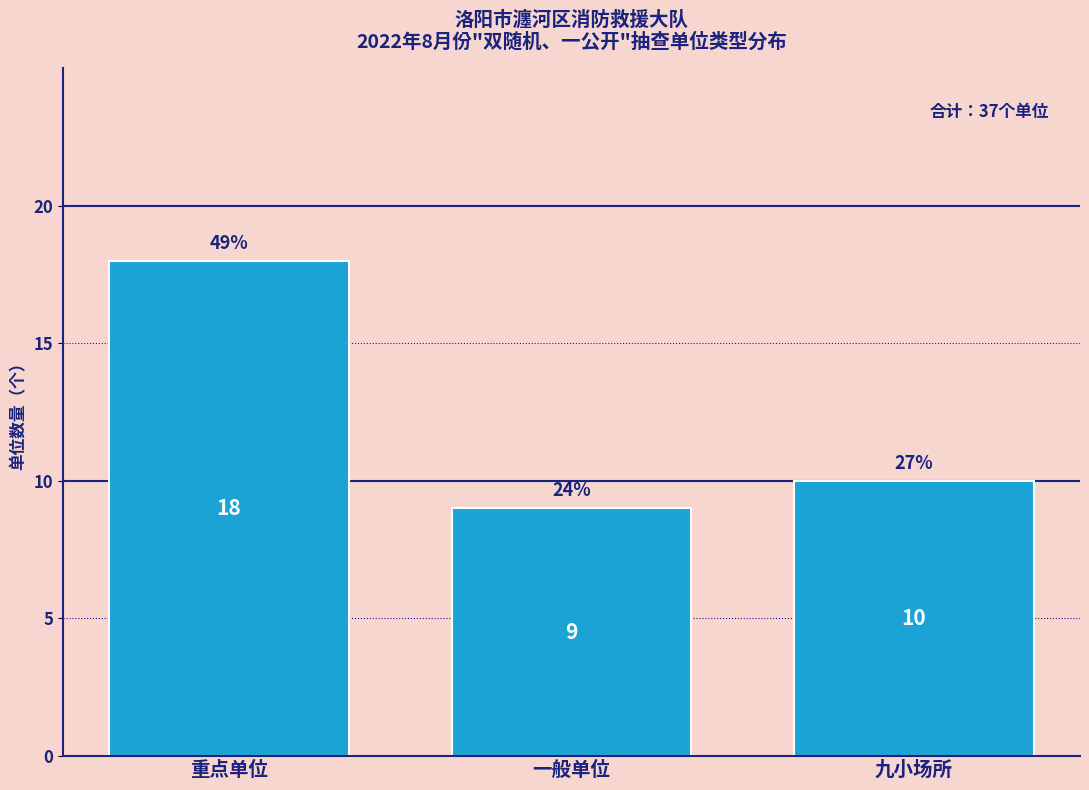

Reading left to right, extract all data points from this chart.

18	9	10